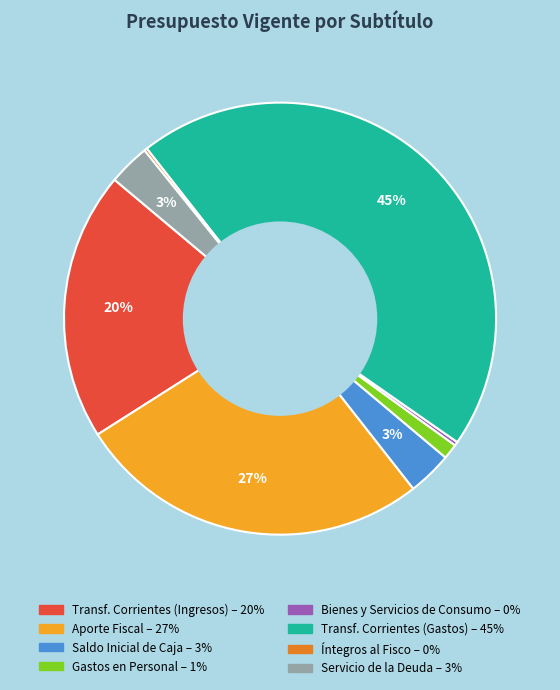

To the nearest percent, what is the average slice percentage?

12%